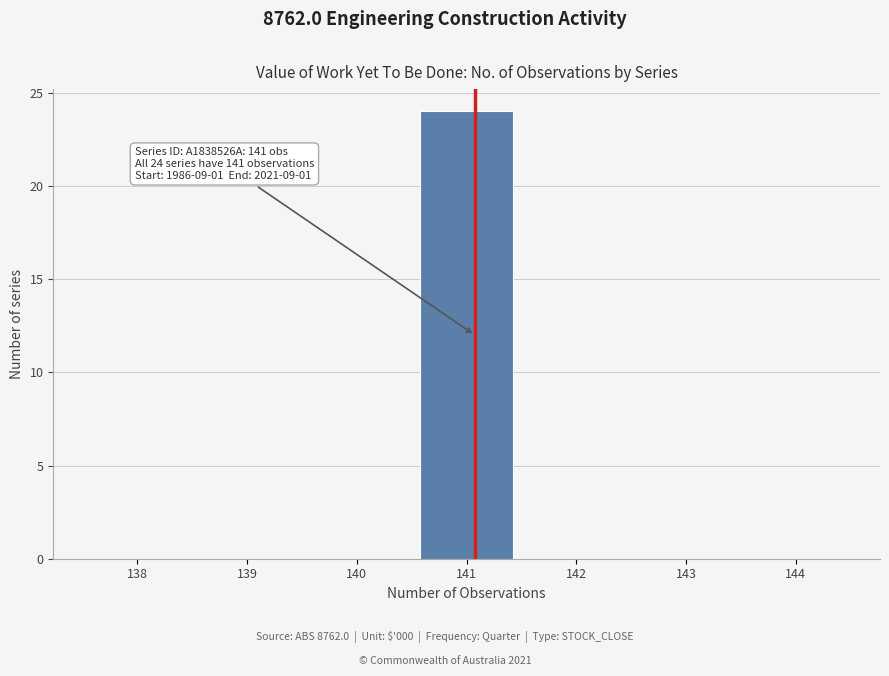

Reading left to right, list all the values displayed in this chart.

138=0	139=0	140=0	141=24	142=0	143=0	144=0